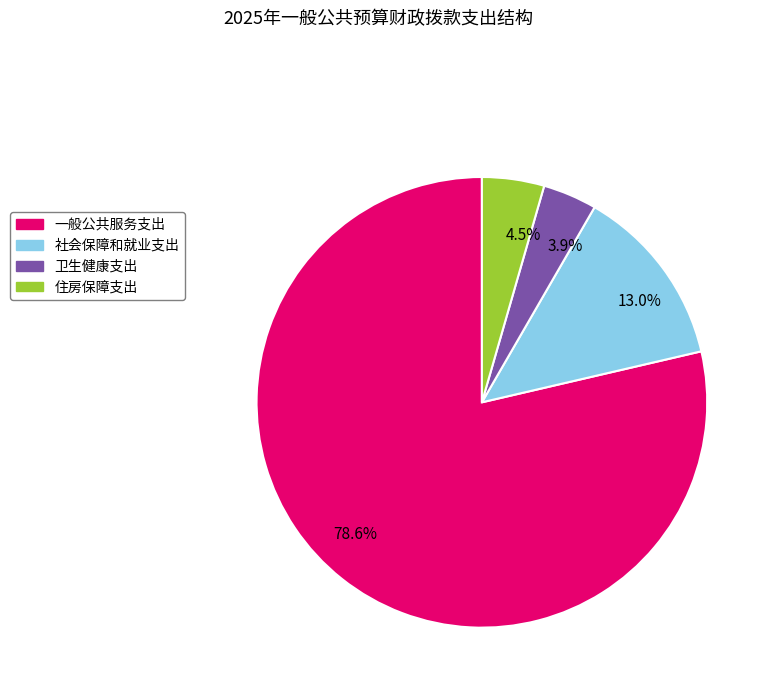

Which category has the biggest portion of the pie?

78.6%